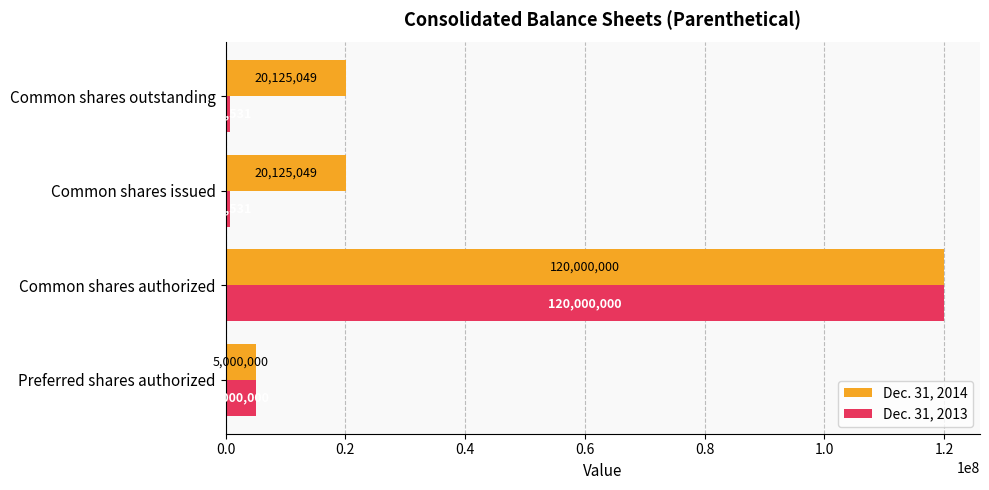

What is the difference between the maximum and minimum values in the Dec. 31, 2013 series?

119214469